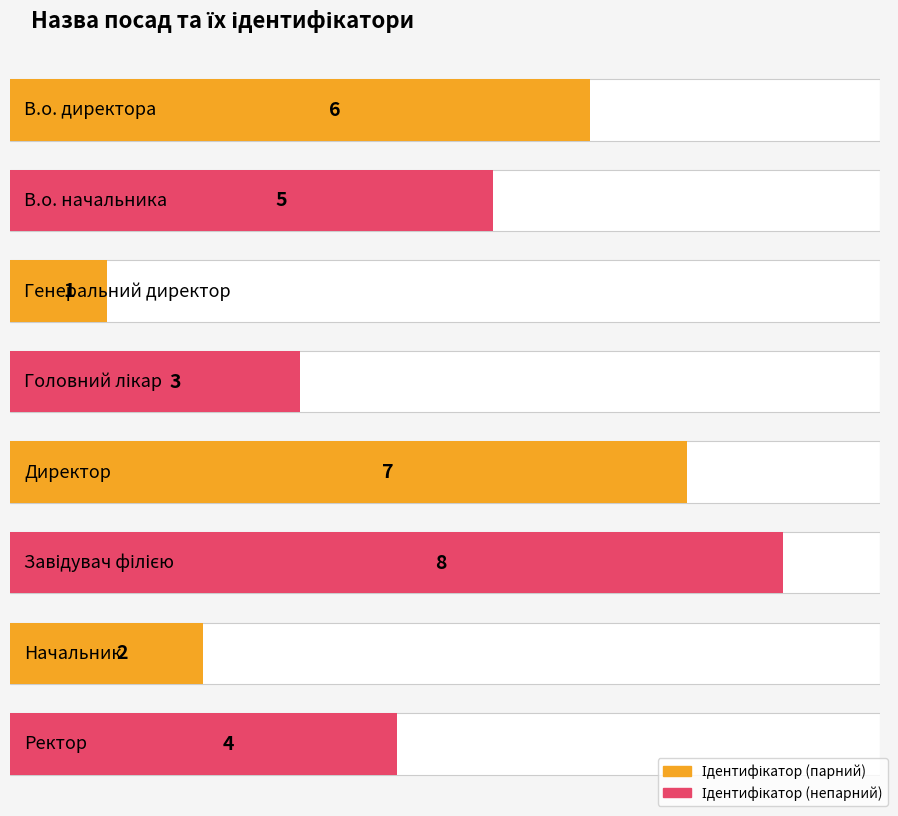

What is the value of the 8th bar from the left?

4